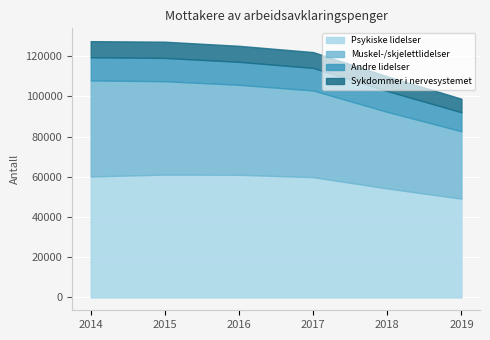

Reading right to left, list all the values displayed in this chart.

Psykiske lidelser: 2019=49121	2018=54192	2017=59809	2016=60976	2015=61080	2014=60140
Muskel-/skjelettlidelser: 2019=33504	2018=38054	2017=43075	2016=44746	2015=46407	2014=47771
Andre lidelser: 2019=9436	2018=10354	2017=11205	2016=11397	2015=11584	2014=11480
Sykdommer i nervesystemet: 2019=6710	2018=7297	2017=7879	2016=7958	2015=8057	2014=8008